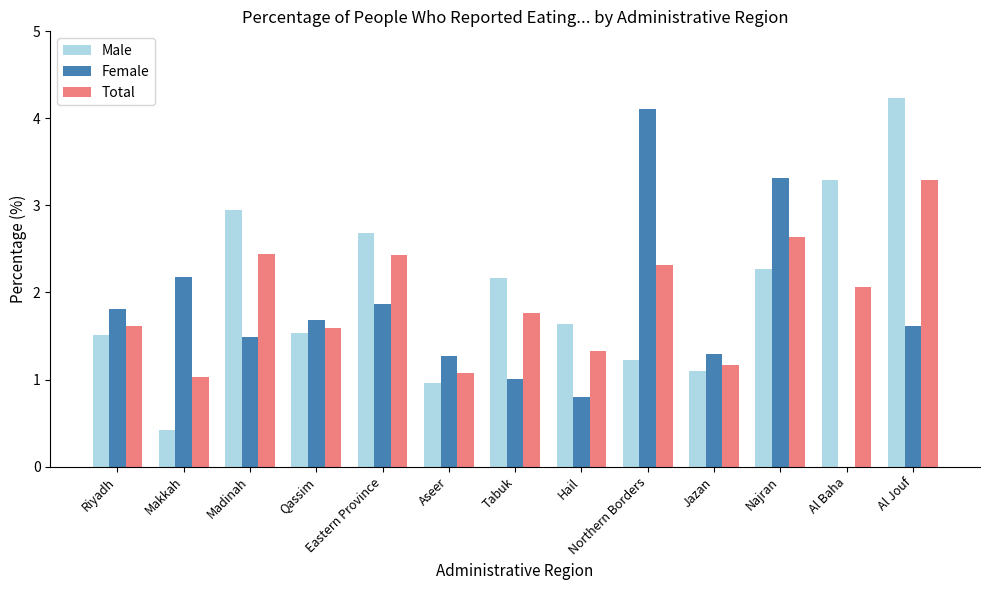

Where is Total nearest to the value 2?

Al Baha